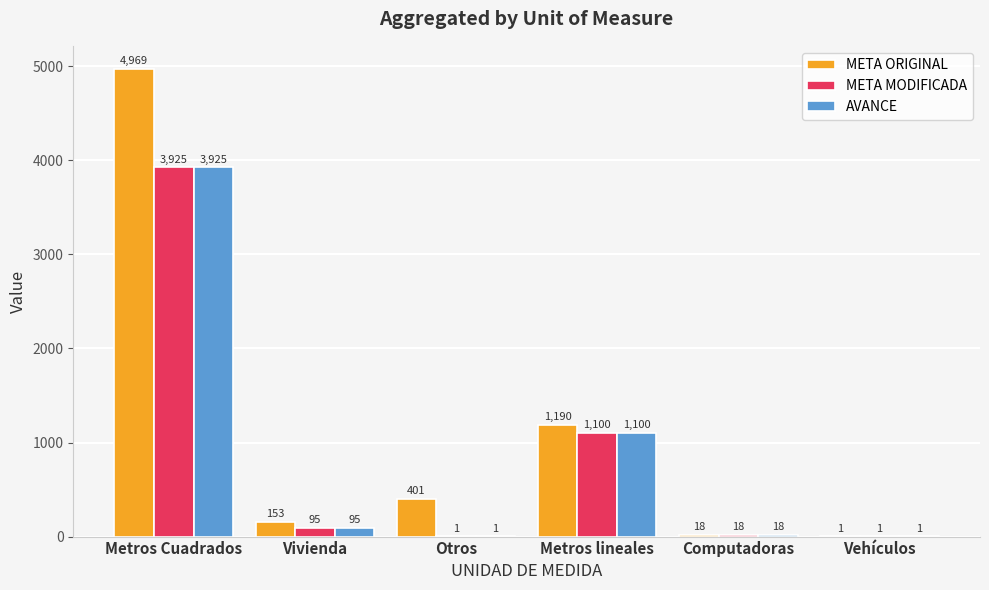

What is the sum of all AVANCE values?

5140